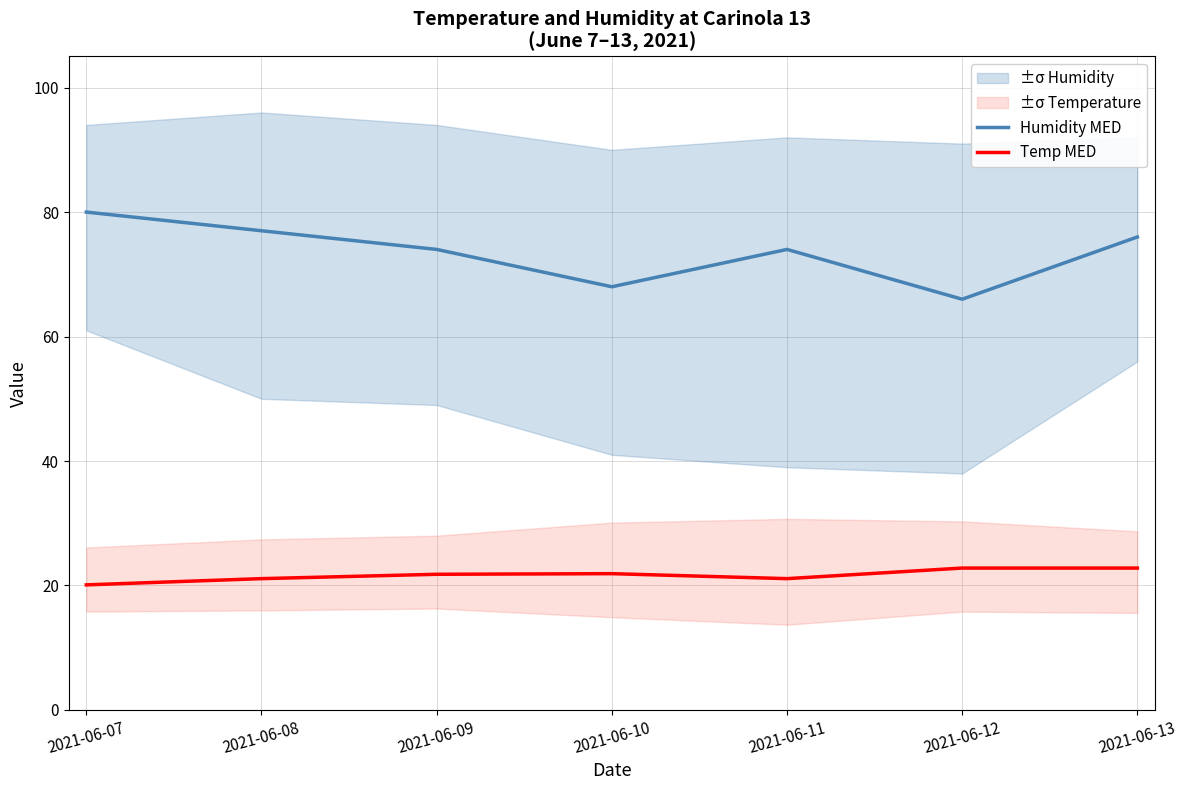

How many values in the Humidity MED series exceed 74?

3